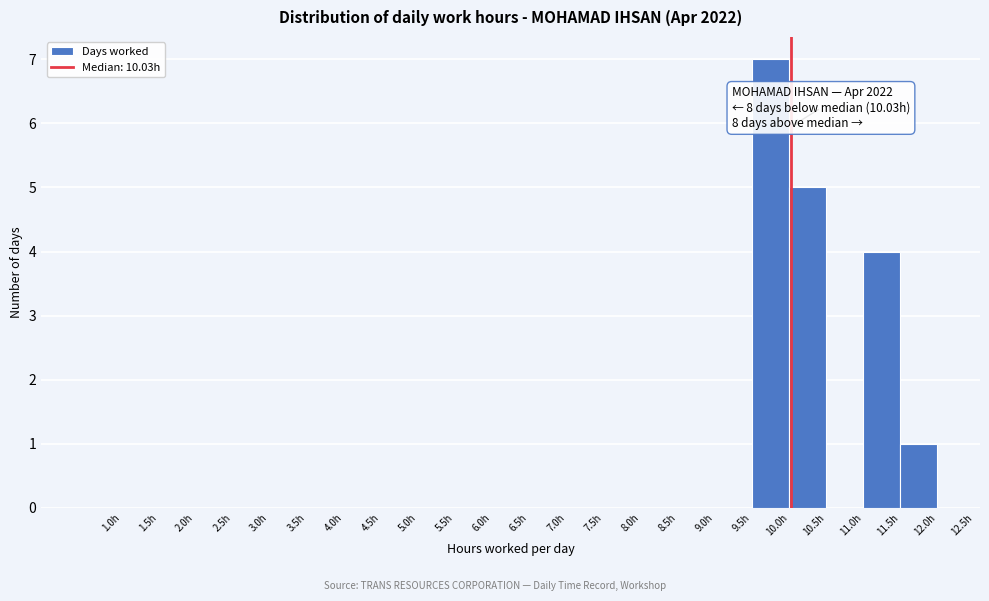

Over which range of the x-axis is the bar tallest?

9.5 to 10.0